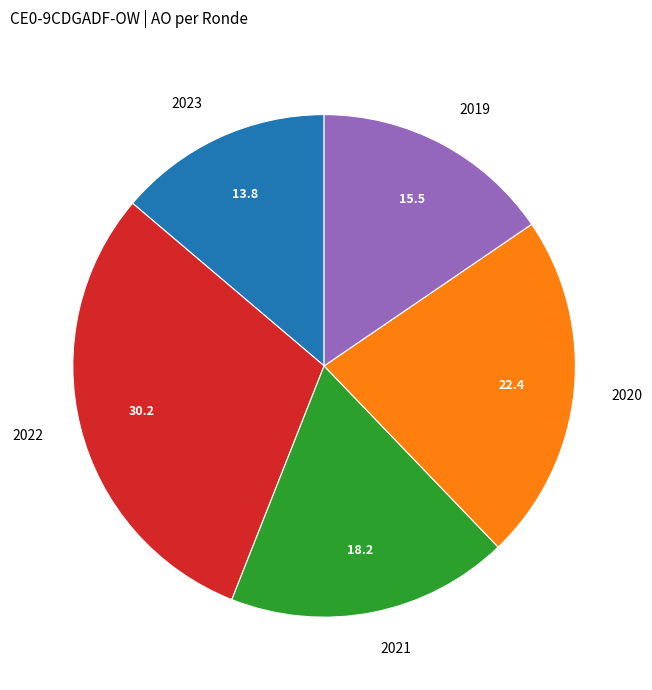

Does 2023 represent more than half of the total?

No